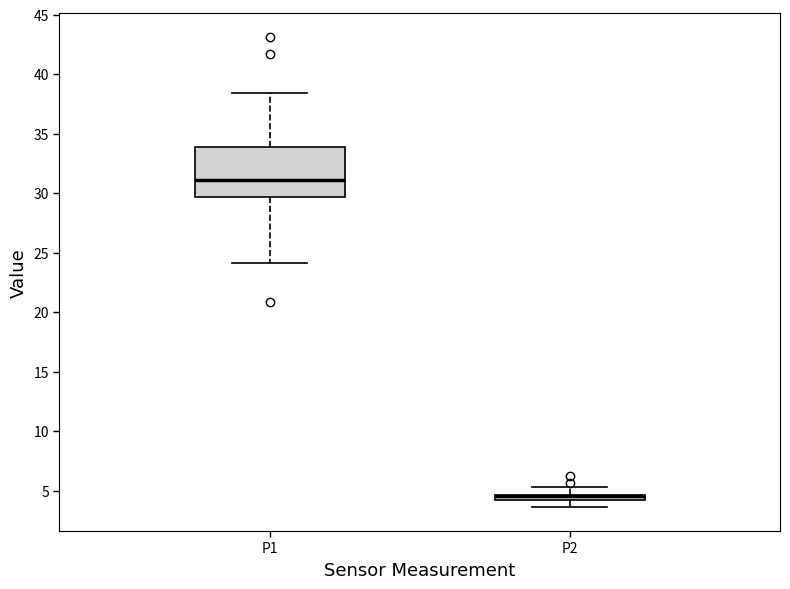

Comparing the boxes themselves (not the whiskers), which one is the tallest?

P1